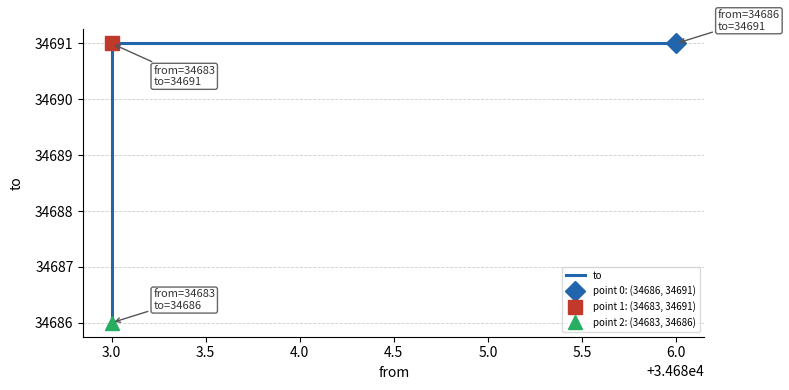

How many lines are shown in the chart?

1